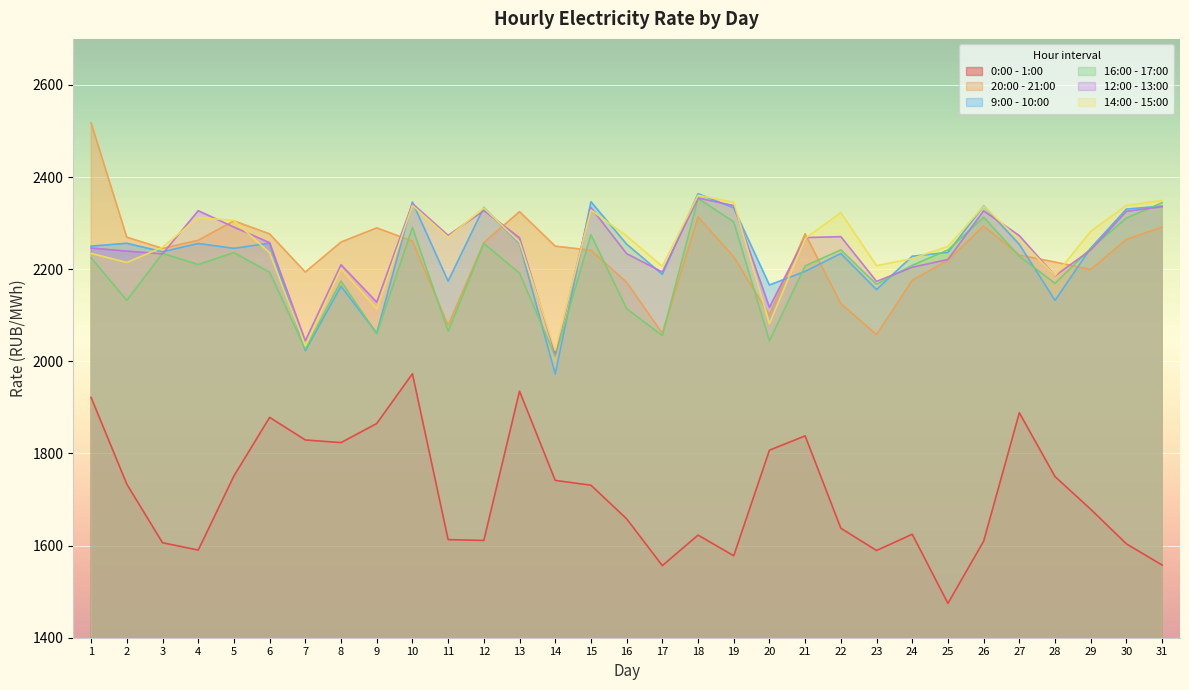

True or false: 12:00 - 13:00 has more than 1 interior local peaks.

True